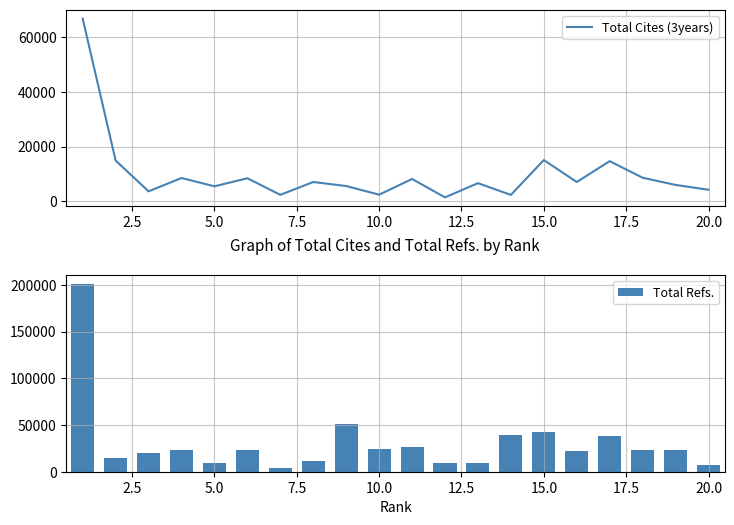

What is the average value of the Total Refs. series?

31094